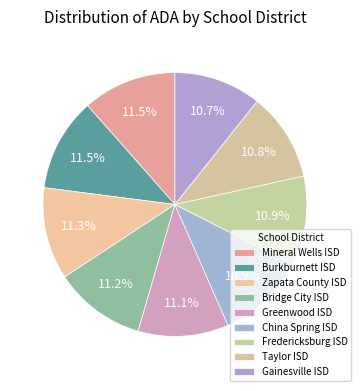

How many segments does this pie chart have?

9